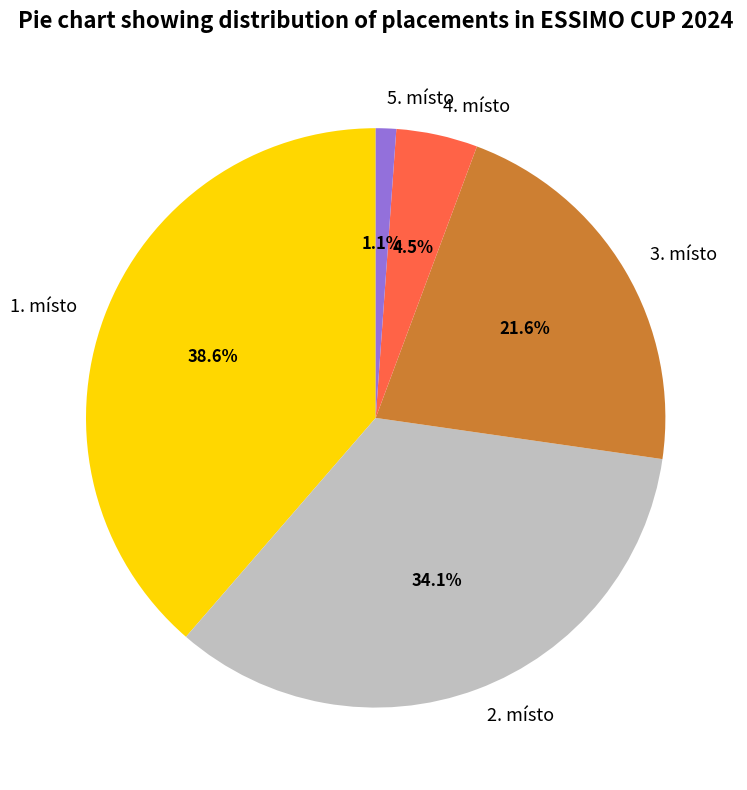

To the nearest percent, what is the average slice percentage?

20%